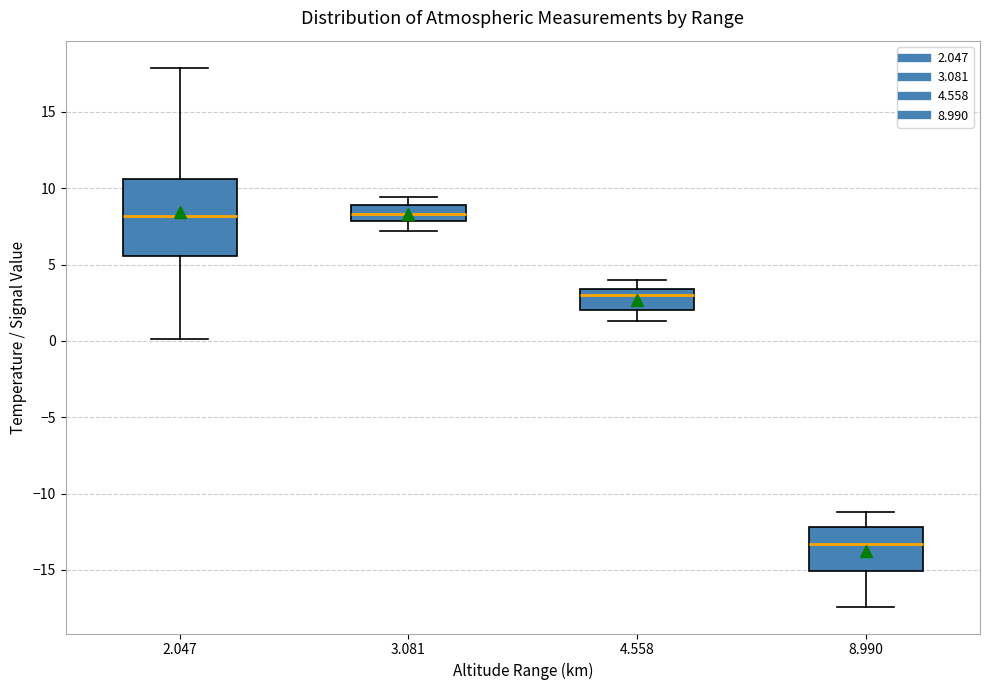

Reading left to right, transcribe this box plot: for each box, give where its median line is, the range the box spans, and where its two whiskers end, as read against the y-axis. The values are not printed on the chart, so give them approximately, as read against the axis.

2.047: median 8.0, box 5.5 to 10.5, whiskers 0.0 to 18.0
3.081: median 8.5, box 8.0 to 9.0, whiskers 7.0 to 9.5
4.558: median 3.0, box 2.0 to 3.5, whiskers 1.5 to 4.0
8.990: median -13.5, box -15.0 to -12.0, whiskers -17.5 to -11.0